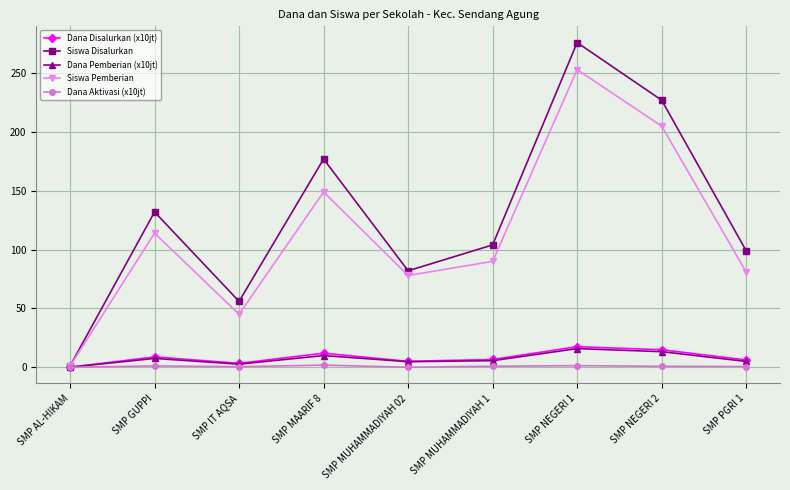

The value of Siswa Disalurkan at SMP AL-HIKAM is 1.0. True or false?

True